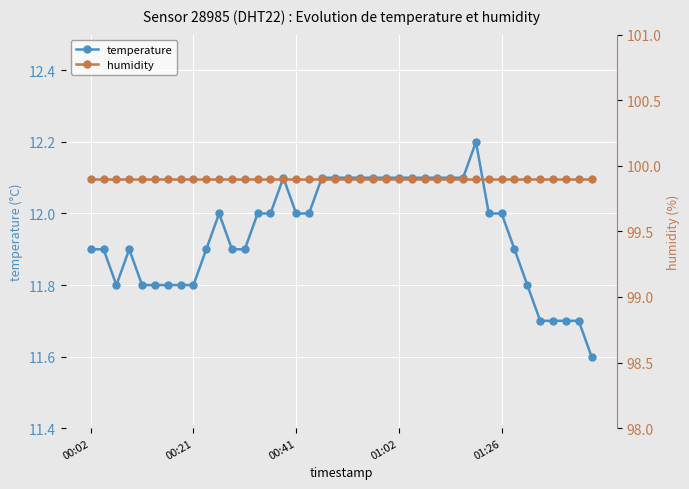

How many values in the temperature series exceed 12?

14